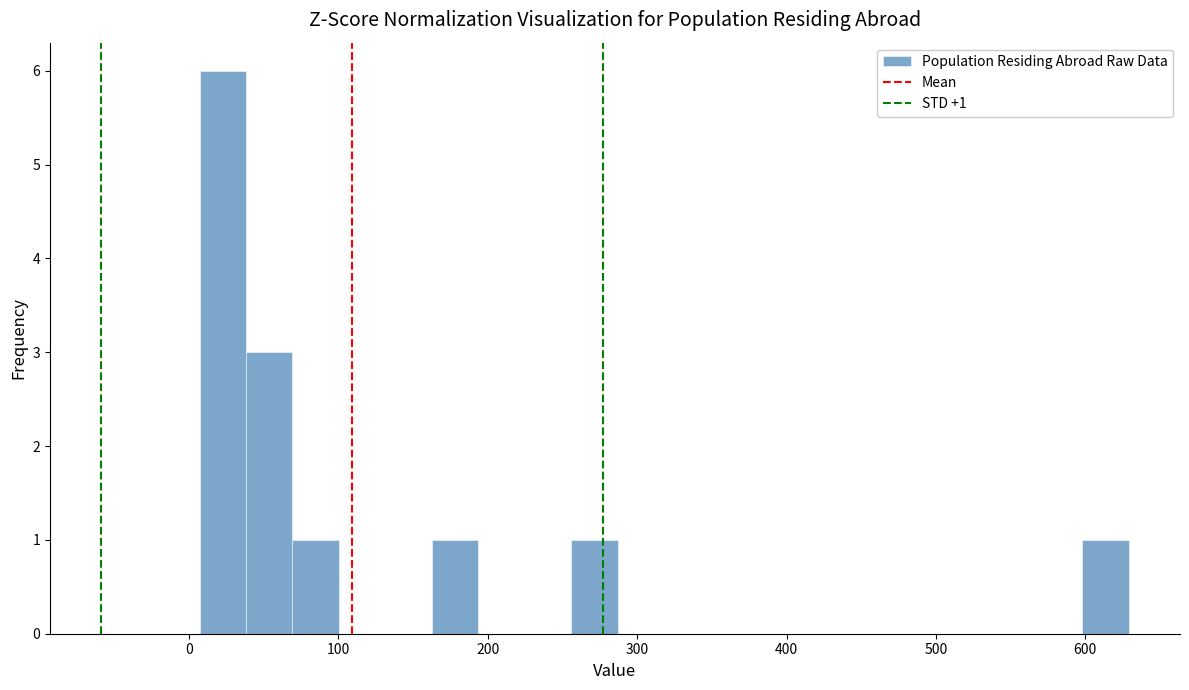

Around what value on the x-axis is the tallest bar? Give the approximate position of its centre, as read against the axis.

20